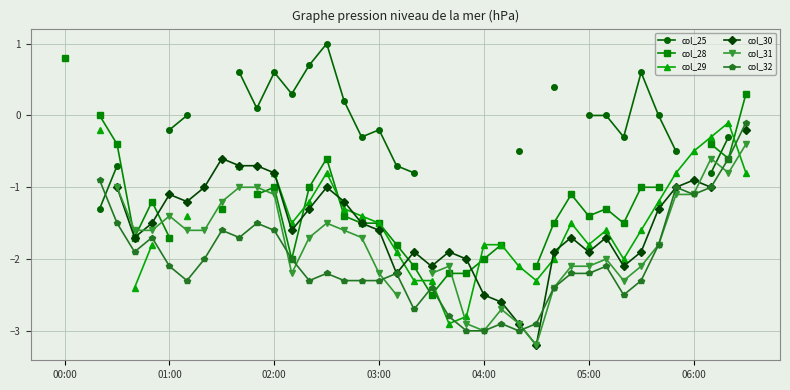

Is the value of col_25 at 16 greater than the value of col_30 at 9?

Yes